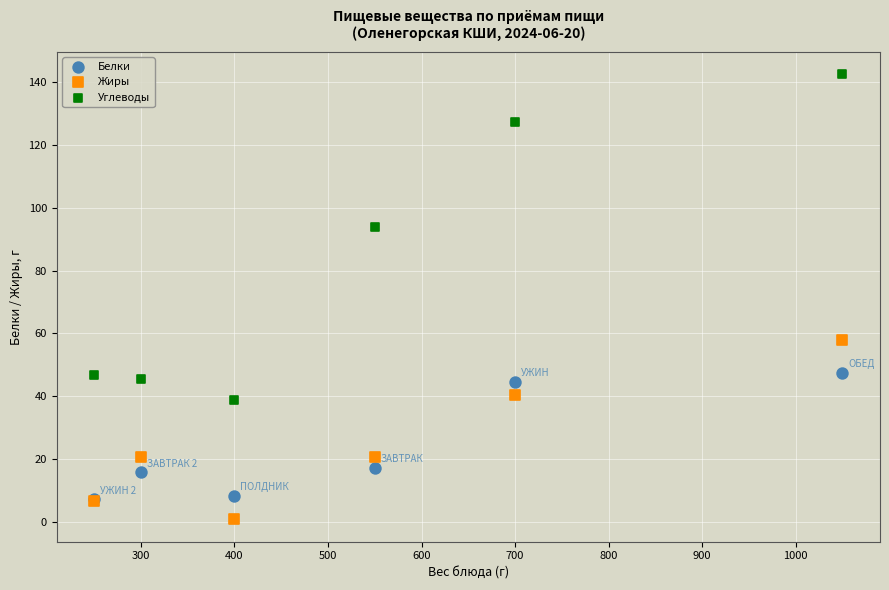

Across all series, what Y value is closest to 71?

58.0